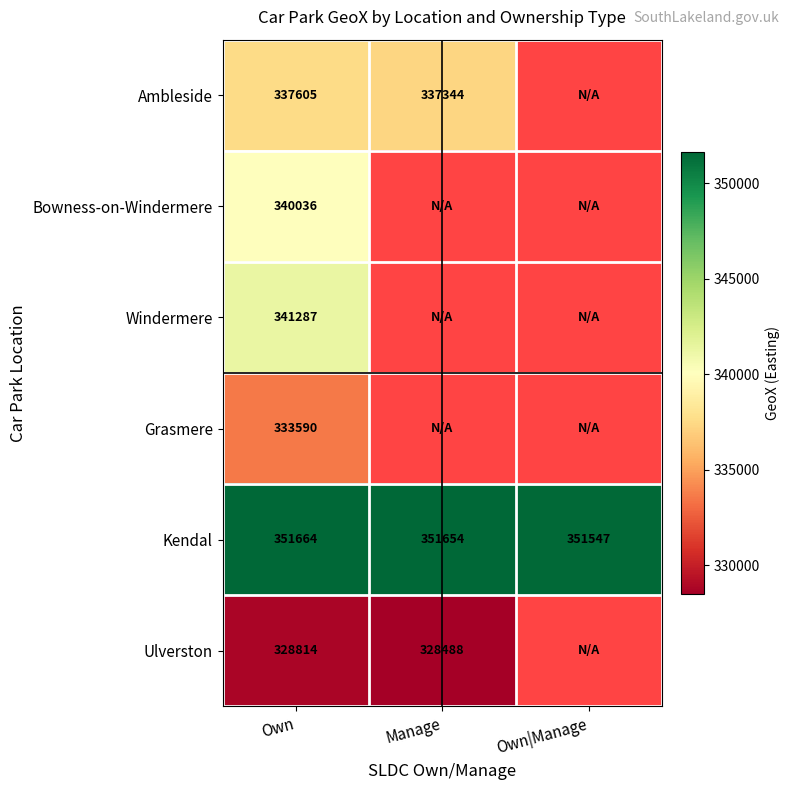

The Ambleside series shows 158713 at Manage. True or false?

False